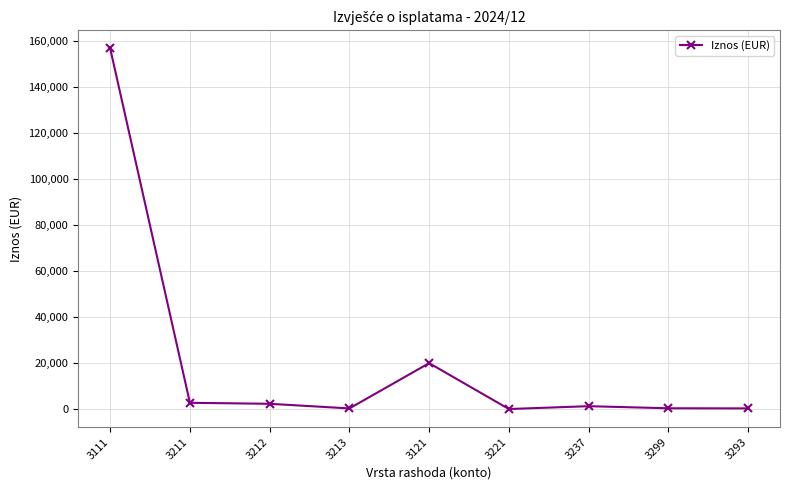

True or false: the data has more than 0 interior local peaks.

True